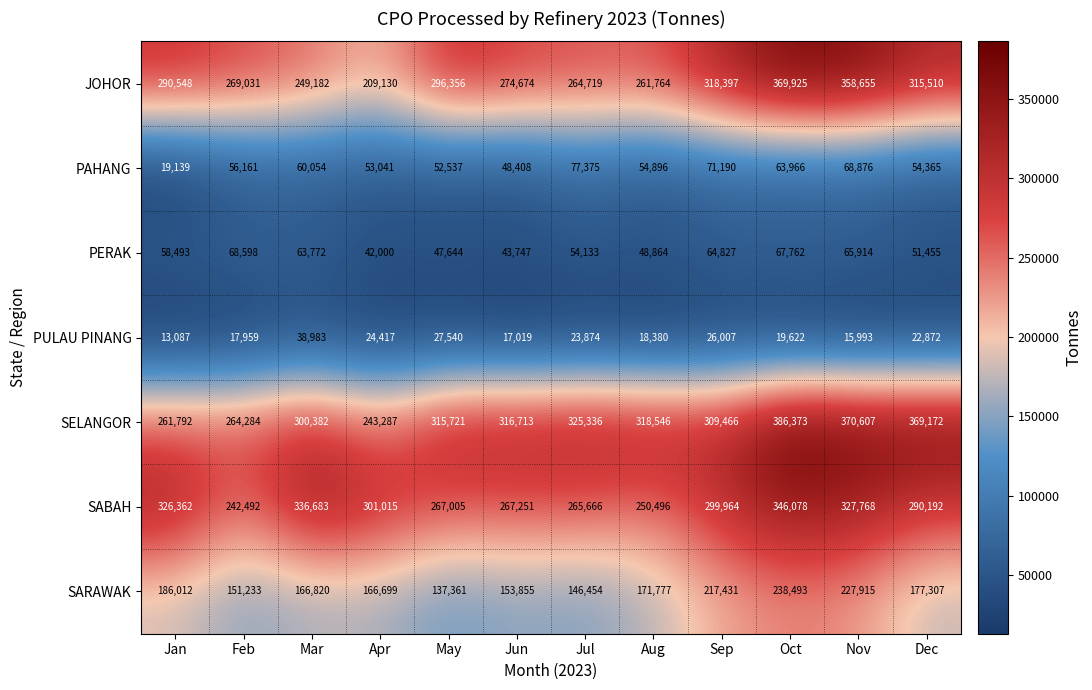

What is the total value across all series at Mar?

1215876